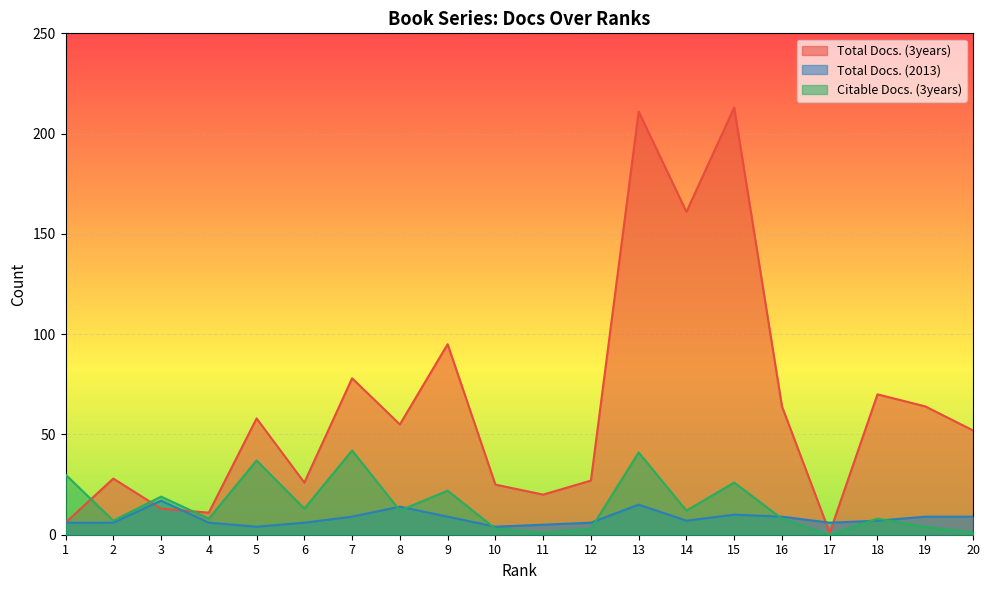

At which label is Total Docs. (3years) closest to 107?

9